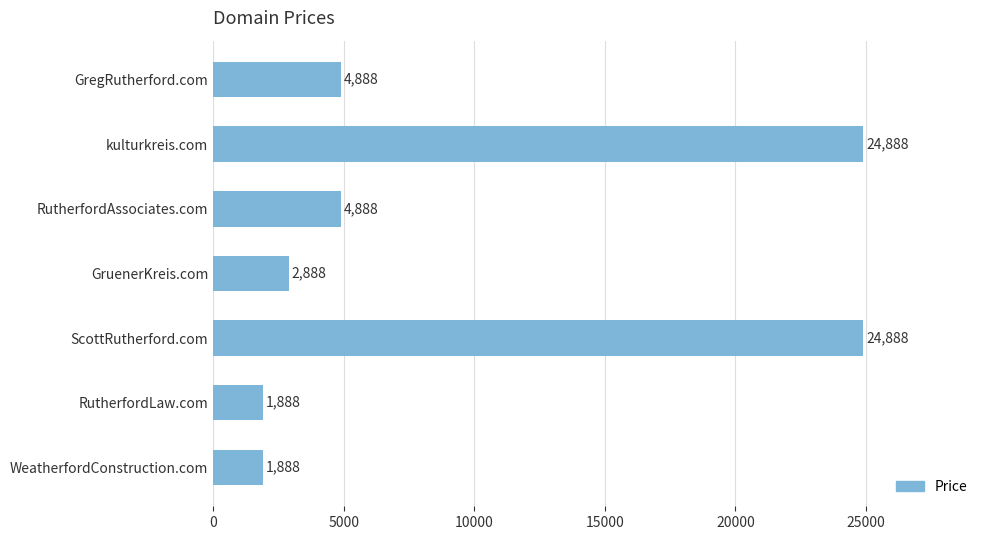

Read the value at ScottRutherford.com, to the nearest 10.

24890